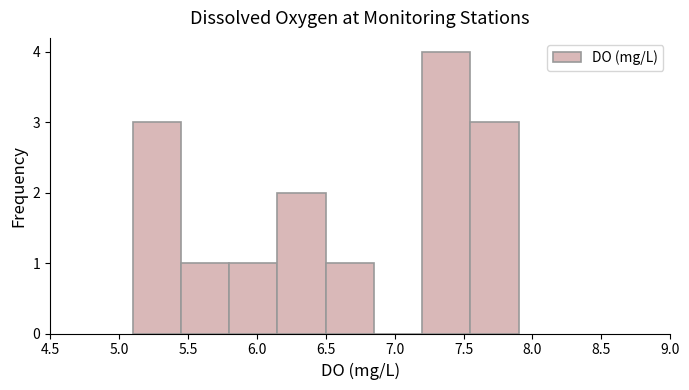

Reading left to right, list every bar in this chart as the range it spans on the x-axis followed by its height. The values are not printed on the chart, so give them approximately, as read against the axis.

5.10 to 5.45: 3
5.45 to 5.80: 1
5.80 to 6.15: 1
6.15 to 6.50: 2
6.50 to 6.85: 1
6.85 to 7.20: 0
7.20 to 7.55: 4
7.55 to 7.90: 3